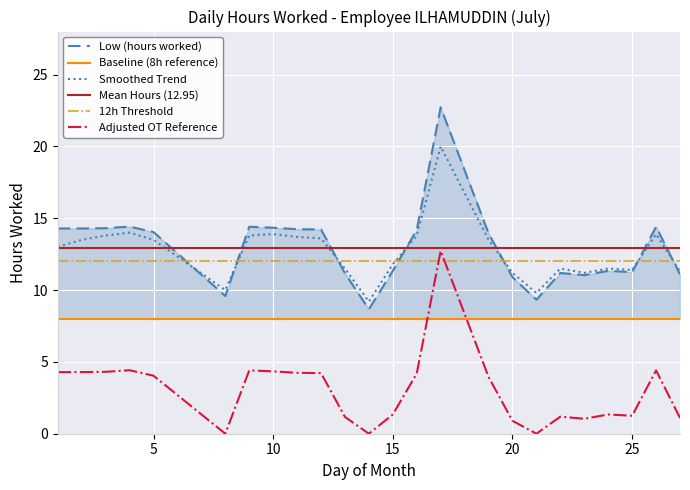

What is the average value of the Adjusted OT Reference series?

3.0